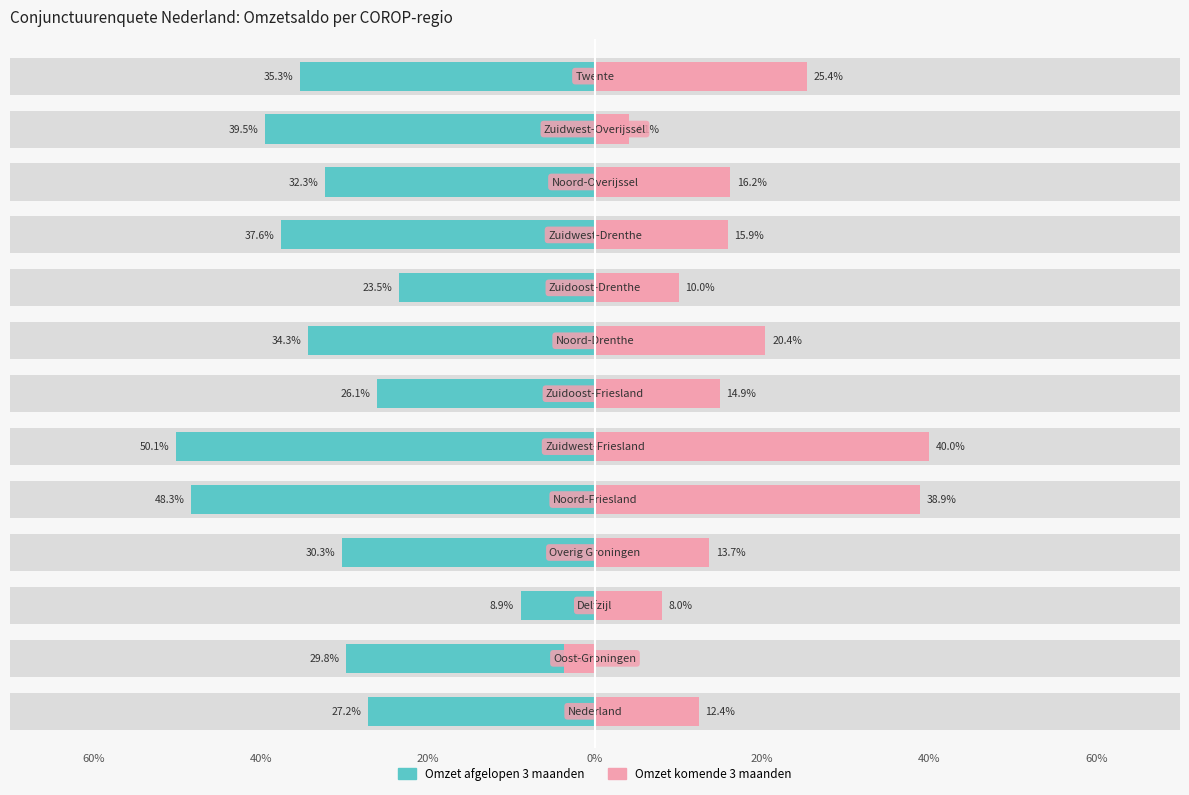

What is the sum of all Omzet komende 3 maanden values?

216.2